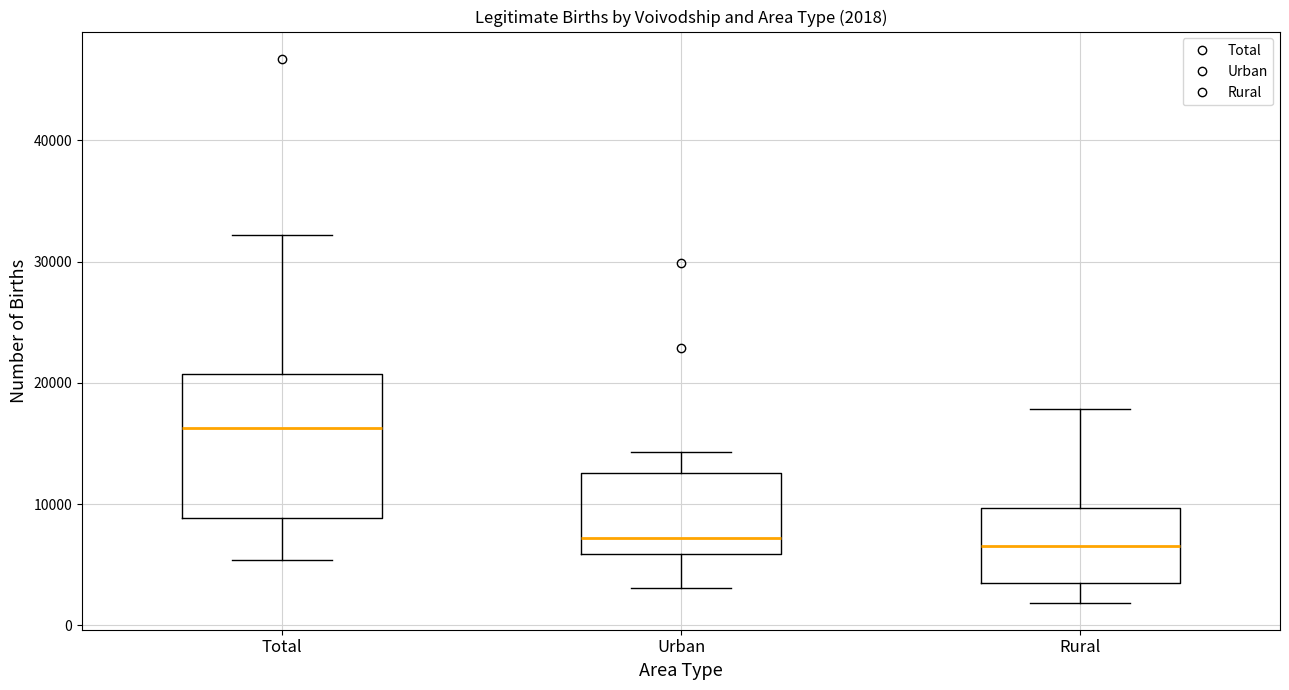

Which box has the highest median line?

Total